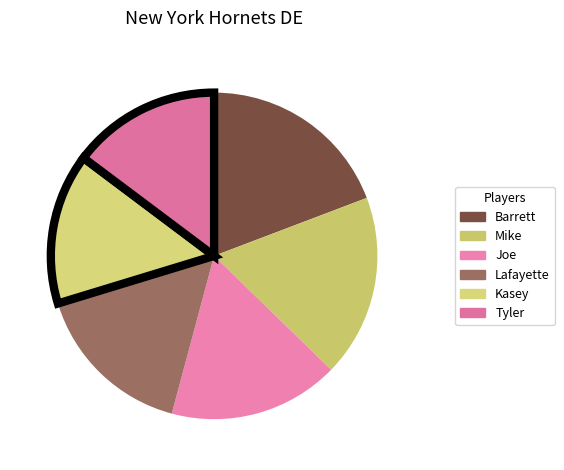

To the nearest percent, what is the difference between the largest and smallest slice percentages?

4%